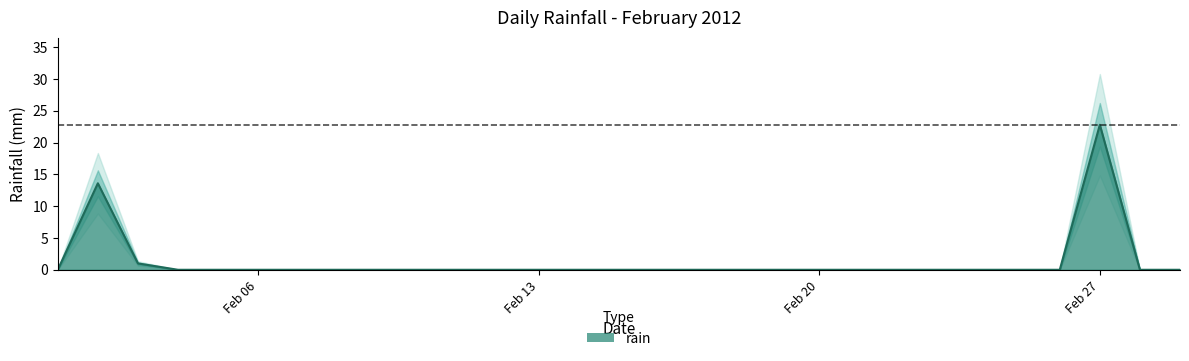

True or false: the data has more than 0 interior local peaks.

True